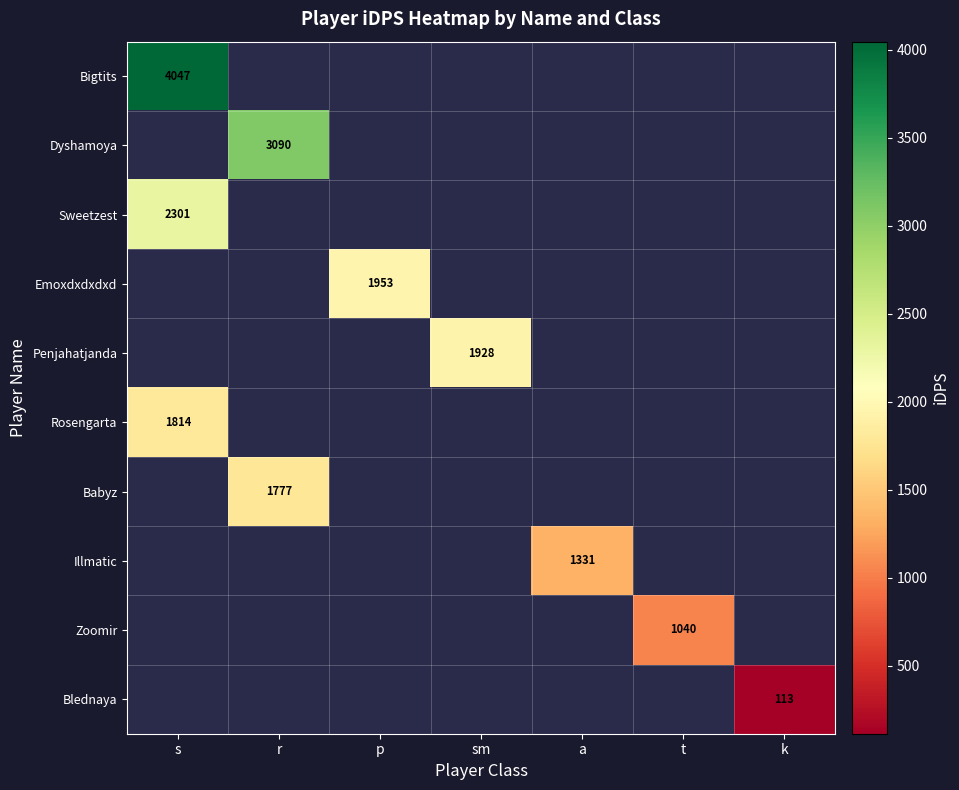

How many values in Blednaya are above zero?

1